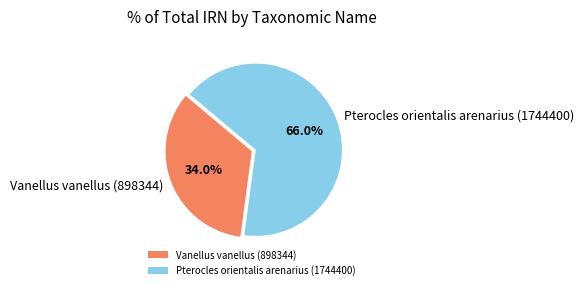

What is the ratio of the value at Vanellus vanellus (898344) to the value at Pterocles orientalis arenarius (1744400)?

0.5